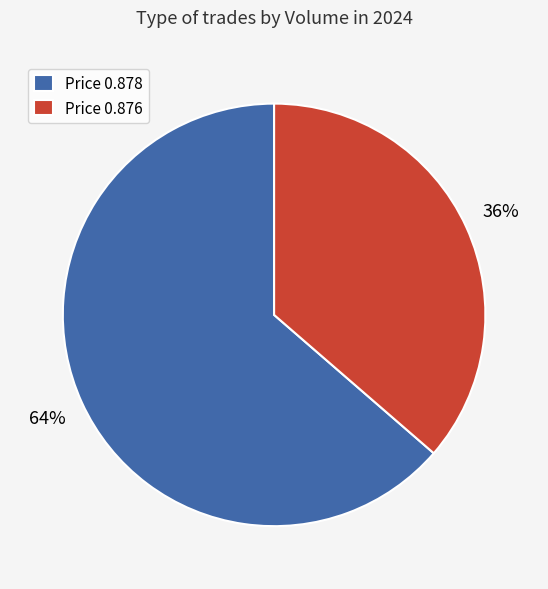

To the nearest percent, what percentage of the pie is Price 0.876?

36%